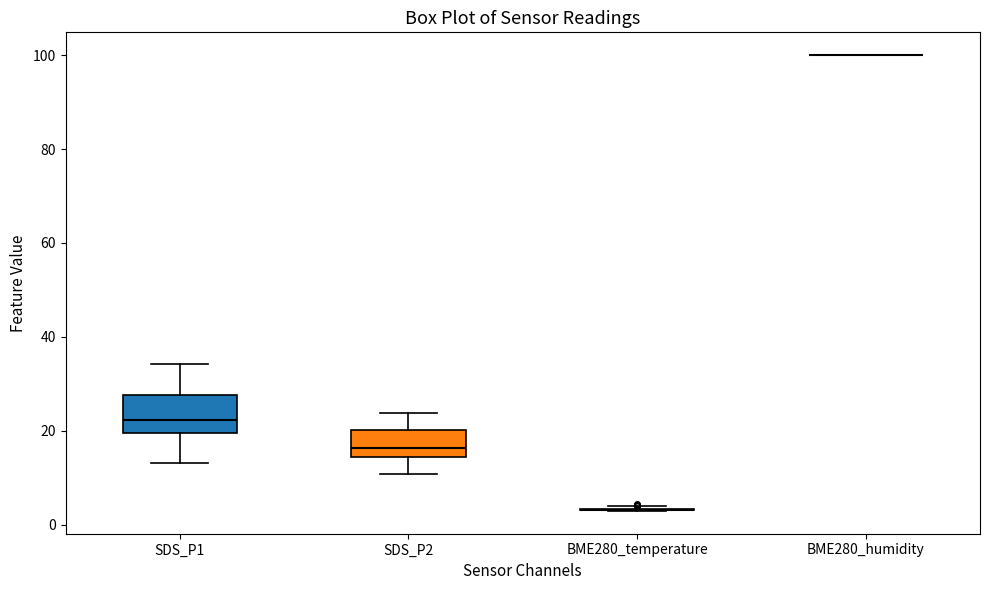

Which box is the tallest, from its lower edge to its upper edge?

SDS_P1